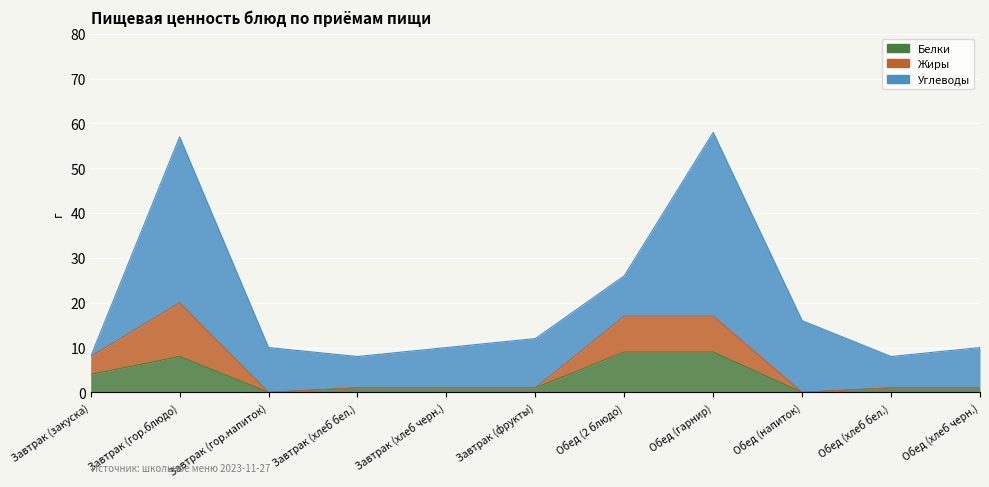

At which label does Белки first exceed 1?

Завтрак (закуска)